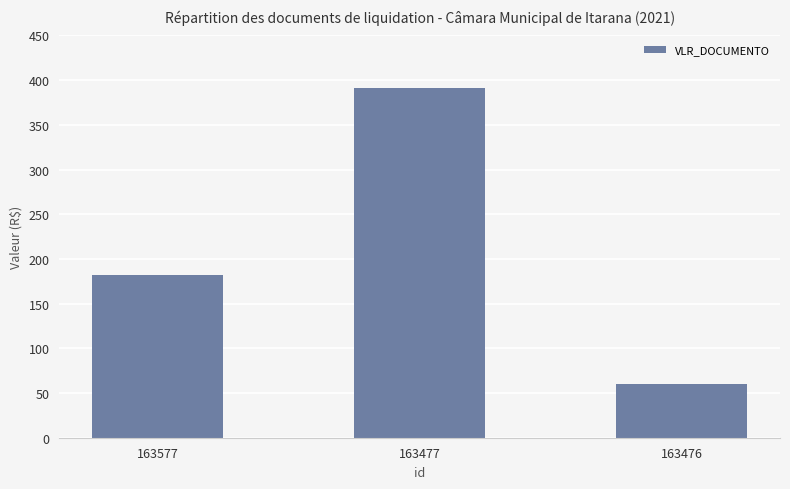

What is the value of the 1st bar from the left?

181.7